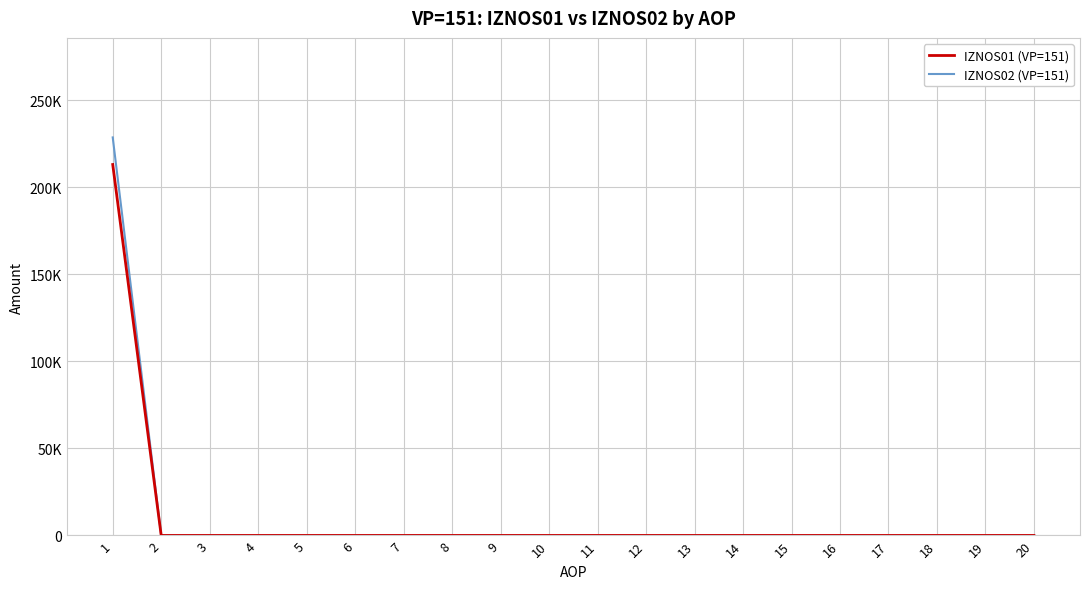

Does the chart display data point markers on the line(s)?

No